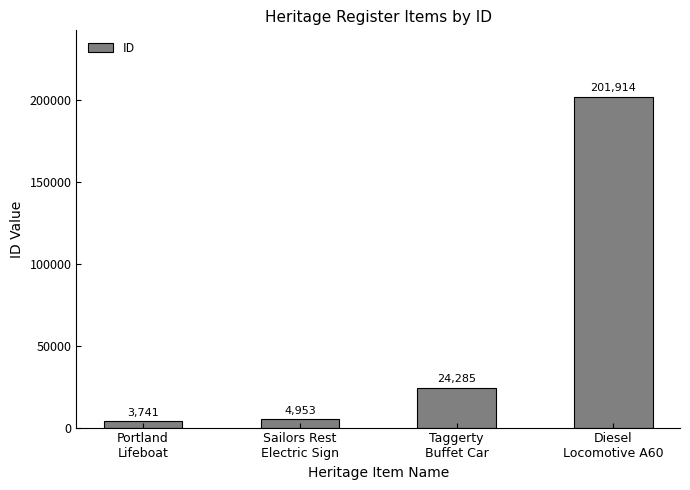

What is the sum of the values at Diesel
Locomotive A60 and Taggerty
Buffet Car?

226199